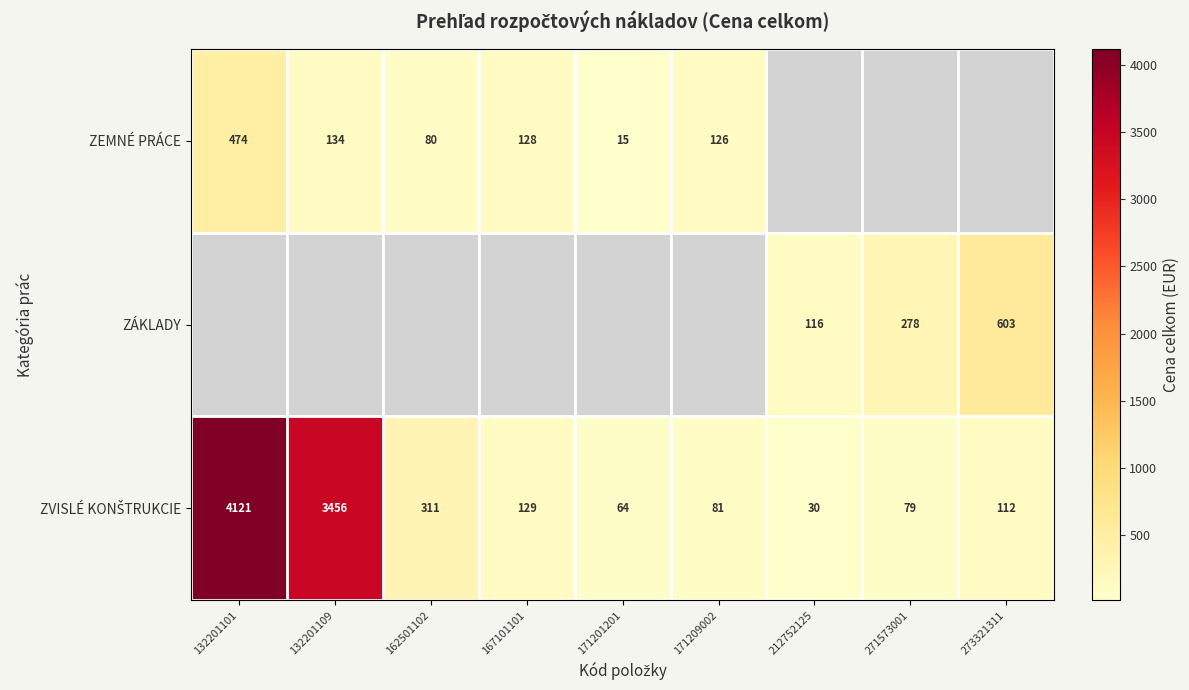

At which label does ZÁKLADY reach its peak?

132201101